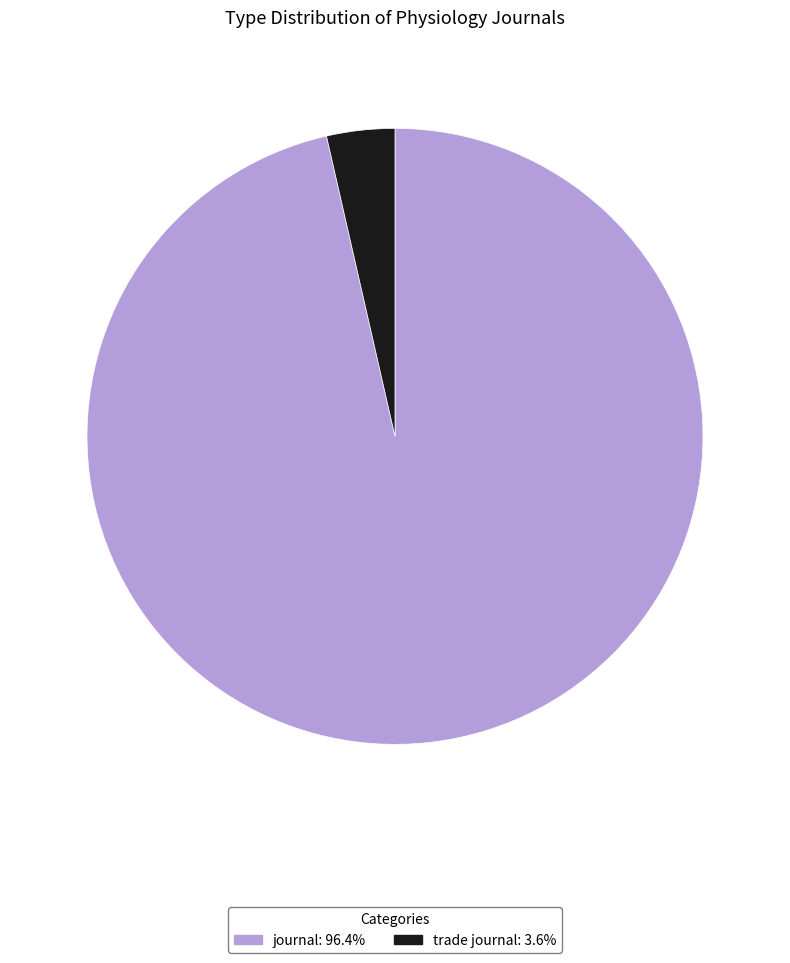

Rank the categories by value from highest to lowest.

journal, trade journal